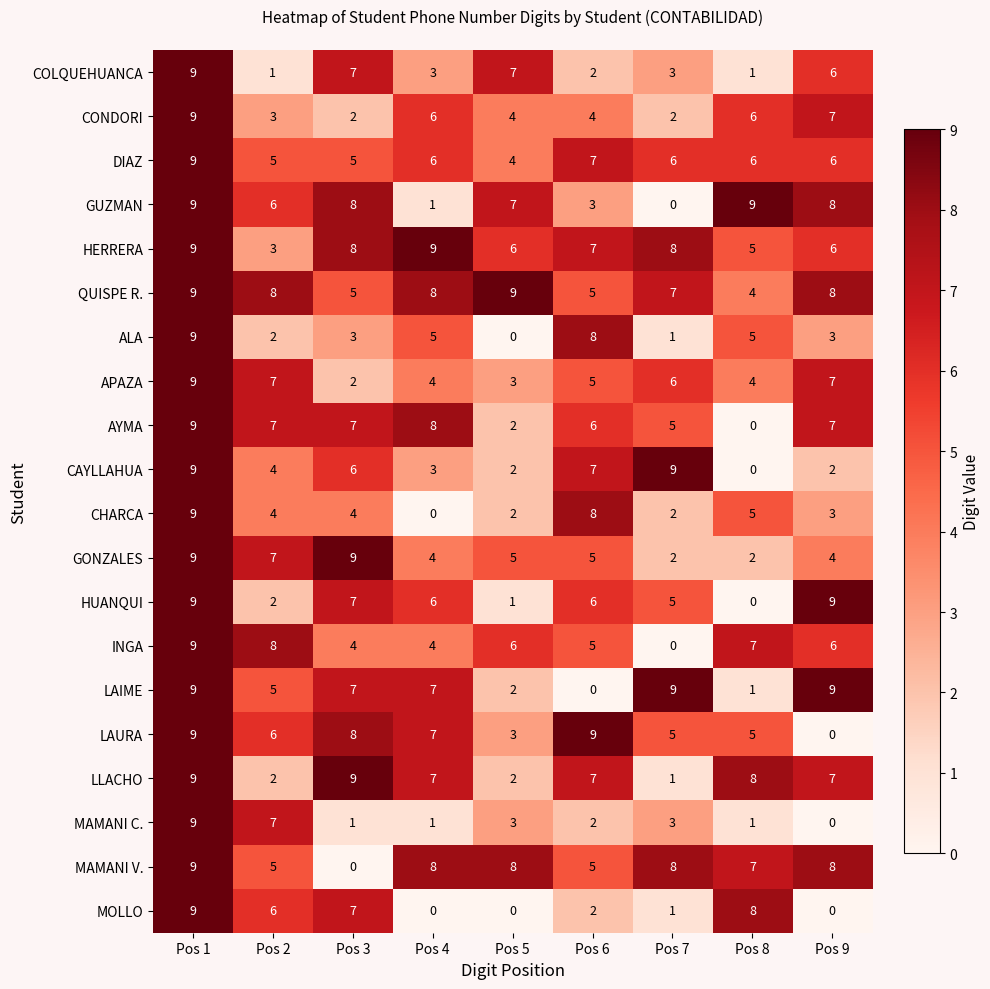

Between Pos 2 and Pos 3, which series saw the biggest shift?

LLACHO